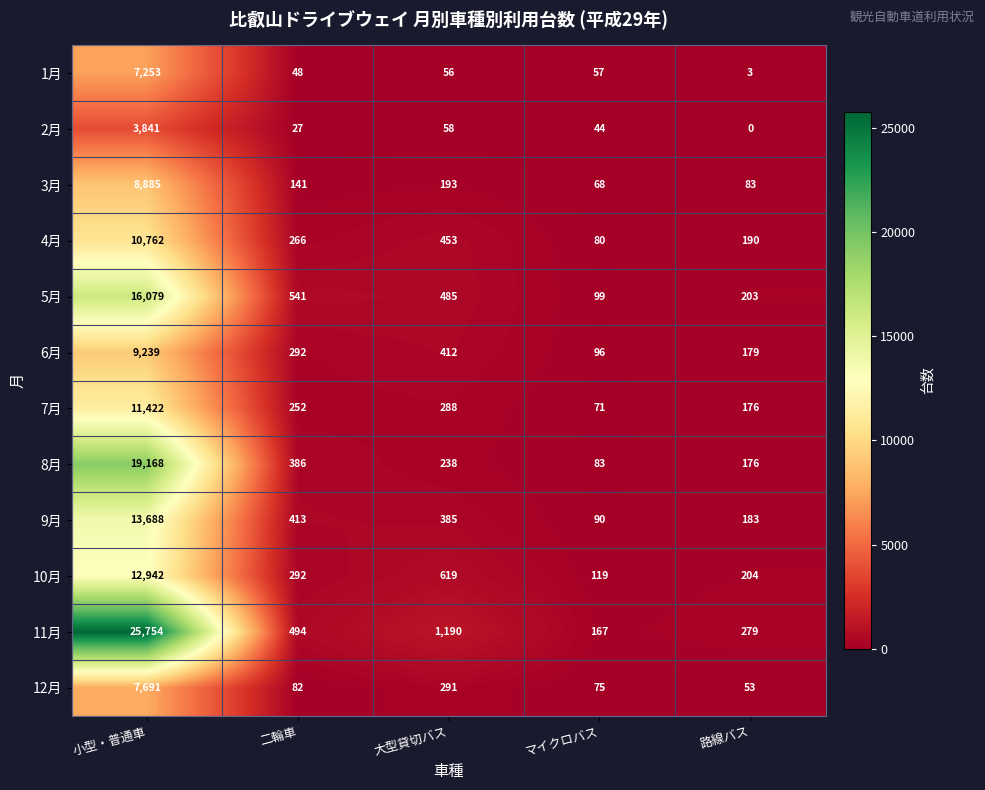

True or false: 6月 has a value of 472 at 二輪車.

False